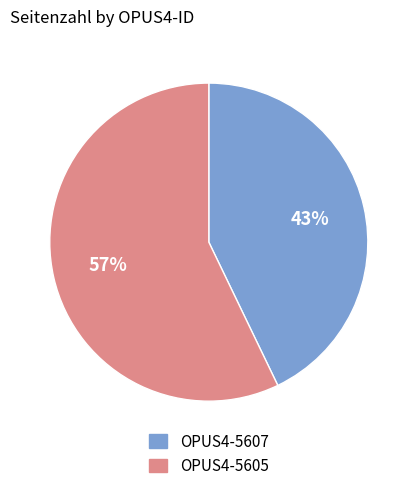

What percentage is the OPUS4-5607 slice, to the nearest percent?

43%